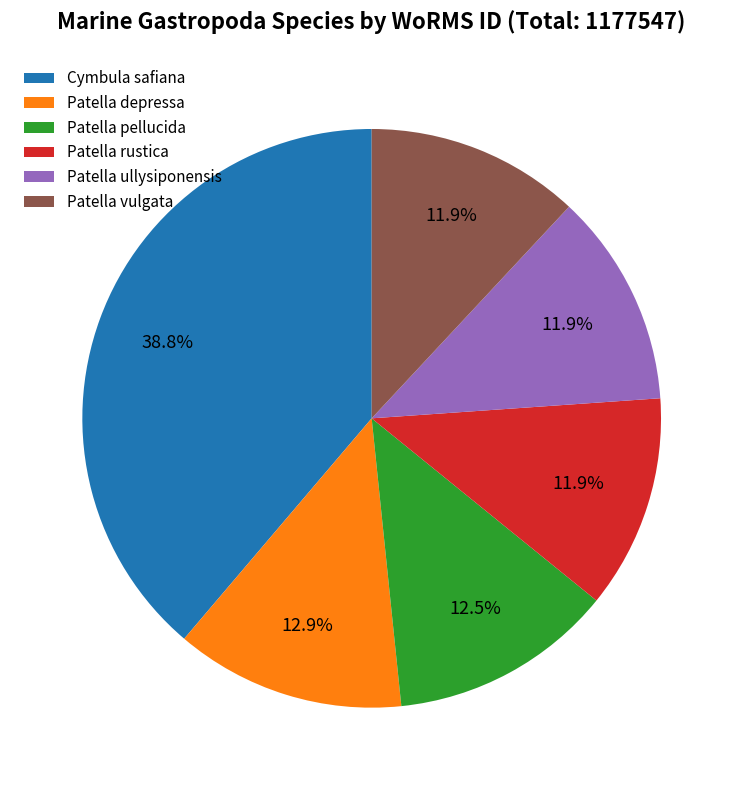

What percentage is NOT represented by Patella depressa?

87.1%